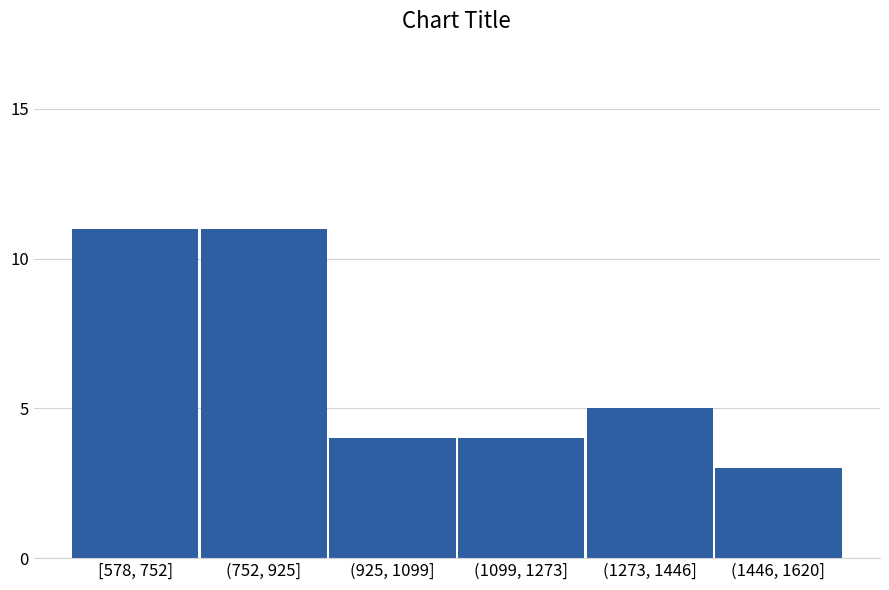

Reading left to right, list all the values displayed in this chart.

11	11	4	4	5	3